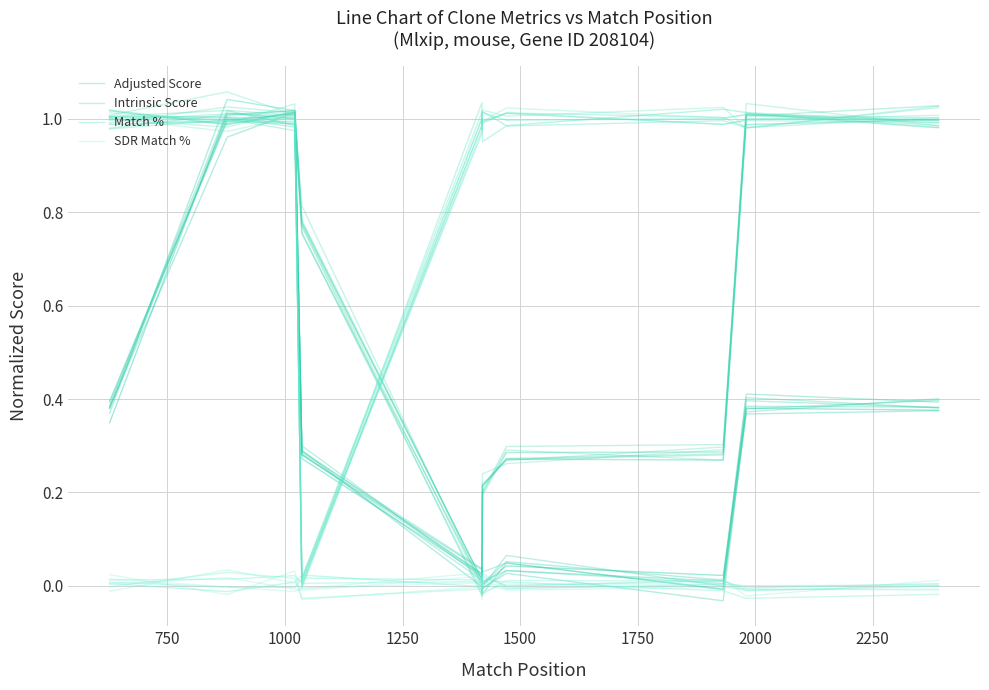

List the series in order of their peak value, lowest first.

SDR Match %, Adjusted Score, Match %, Intrinsic Score